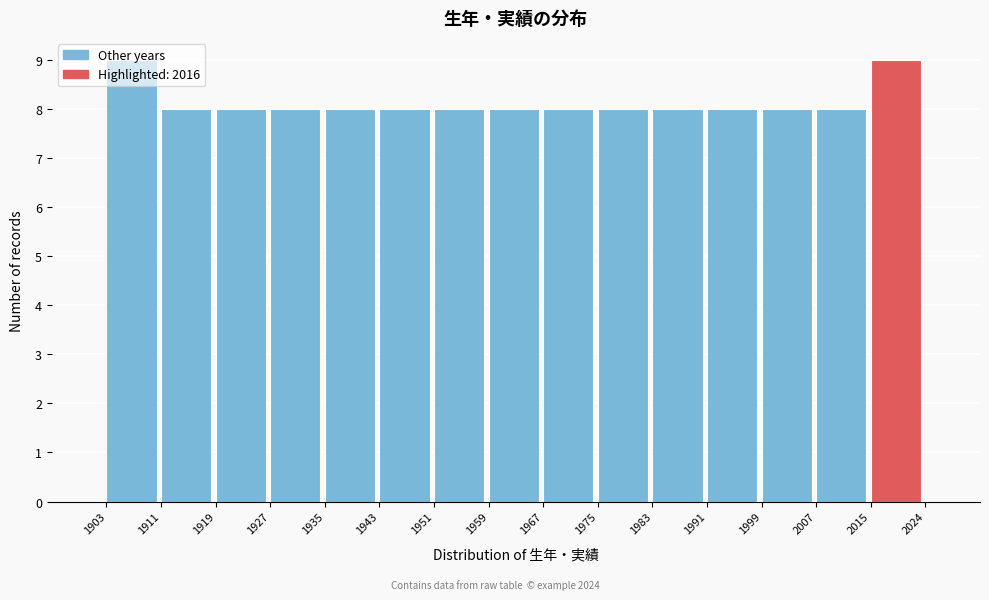

Reading left to right, transcribe this chart: for each bar, give the range it covers on the x-axis and its height. The values are not printed on the chart, so give them approximately, as read against the axis.

1903 to 1911: 9
1911 to 1919: 8
1919 to 1927: 8
1927 to 1935: 8
1935 to 1943: 8
1943 to 1951: 8
1951 to 1959: 8
1959 to 1967: 8
1967 to 1975: 8
1975 to 1983: 8
1983 to 1991: 8
1991 to 1999: 8
1999 to 2007: 8
2007 to 2015: 8
2015 to 2024: 9